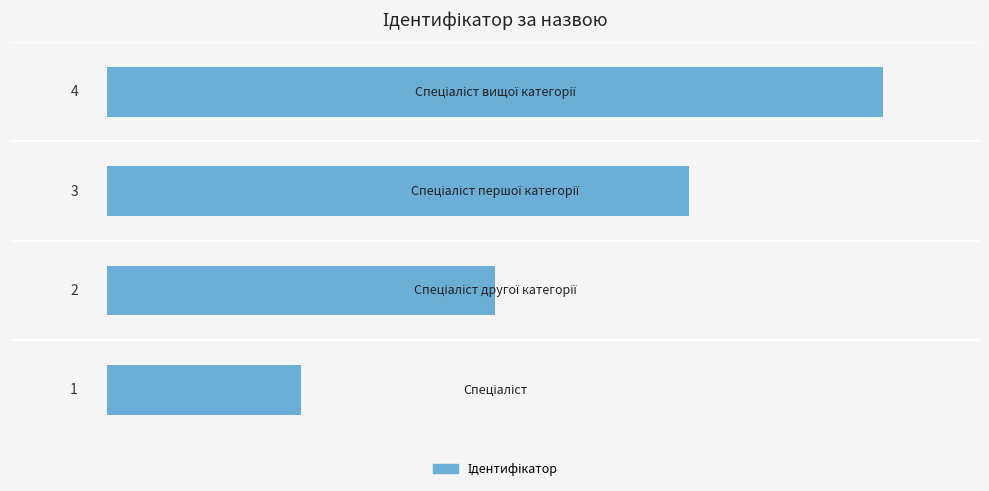

What is the difference between the maximum and minimum values?

3